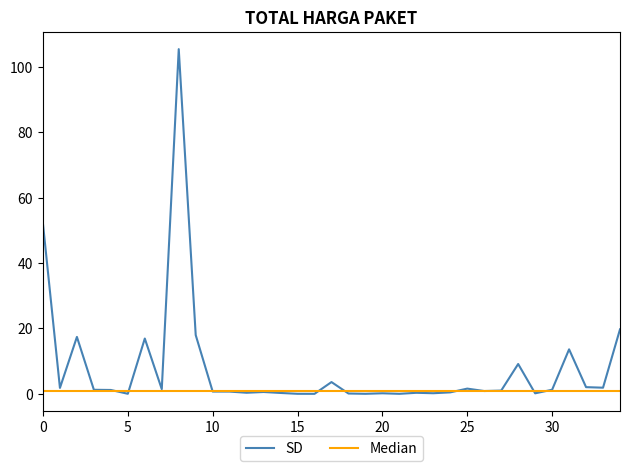

What is the sum of all Median values?

35.0